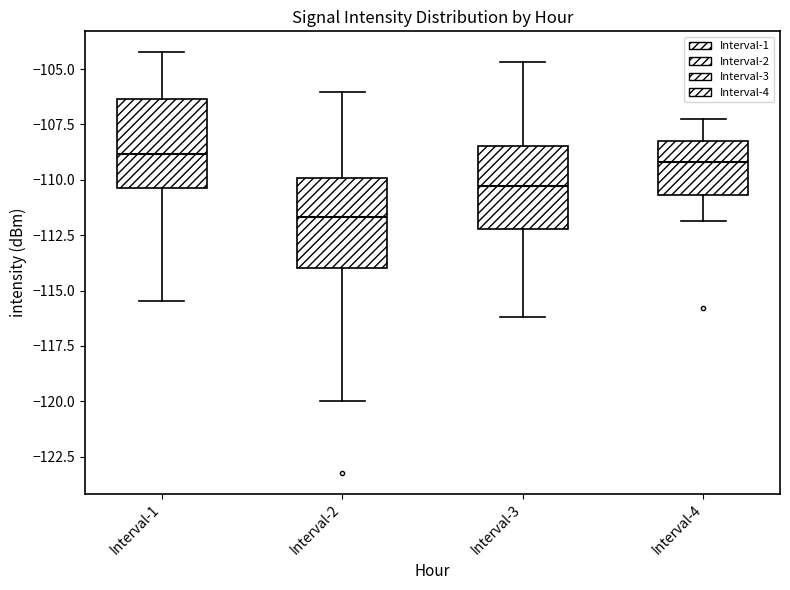

Where is the upper edge of the box for Interval-3 on the y-axis? The values are not printed on the chart, so give them approximately, as read against the axis.

-108.5